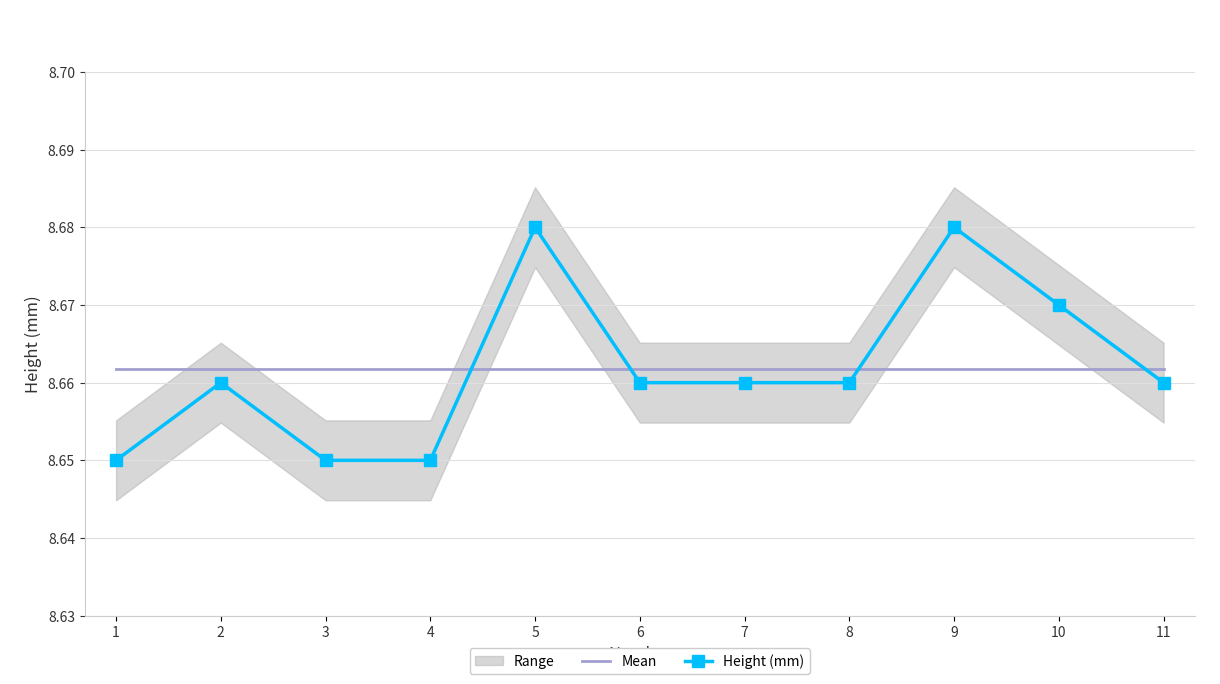

Reading right to left, what are all the values shown in this chart?

Mean: 11=8.7	10=8.7	9=8.7	8=8.7	7=8.7	6=8.7	5=8.7	4=8.7	3=8.7	2=8.7	1=8.7
Height (mm): 11=8.7	10=8.7	9=8.7	8=8.7	7=8.7	6=8.7	5=8.7	4=8.7	3=8.7	2=8.7	1=8.7